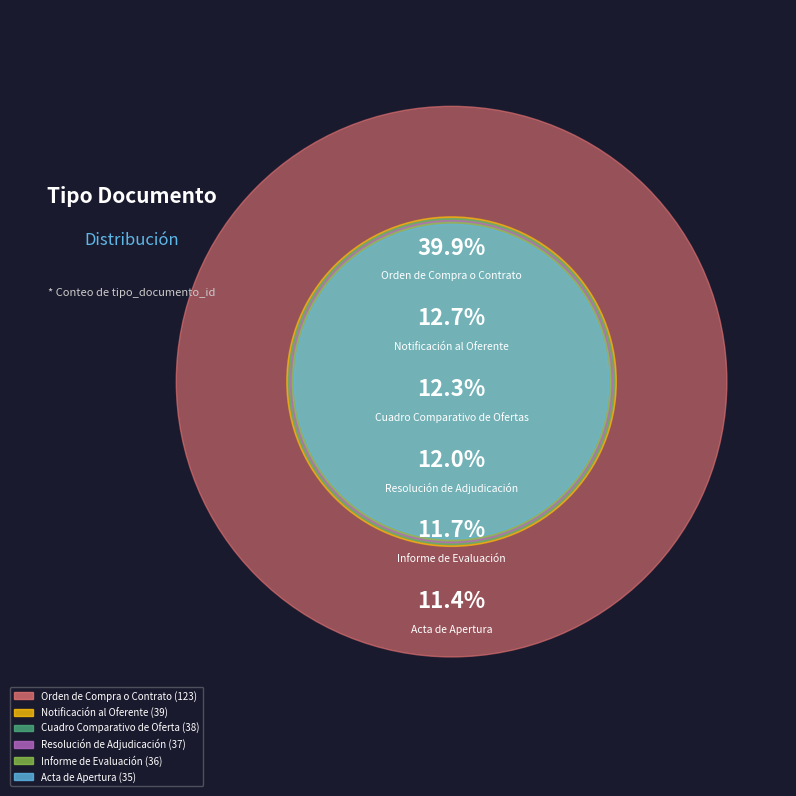

Does any single category account for the majority?

No